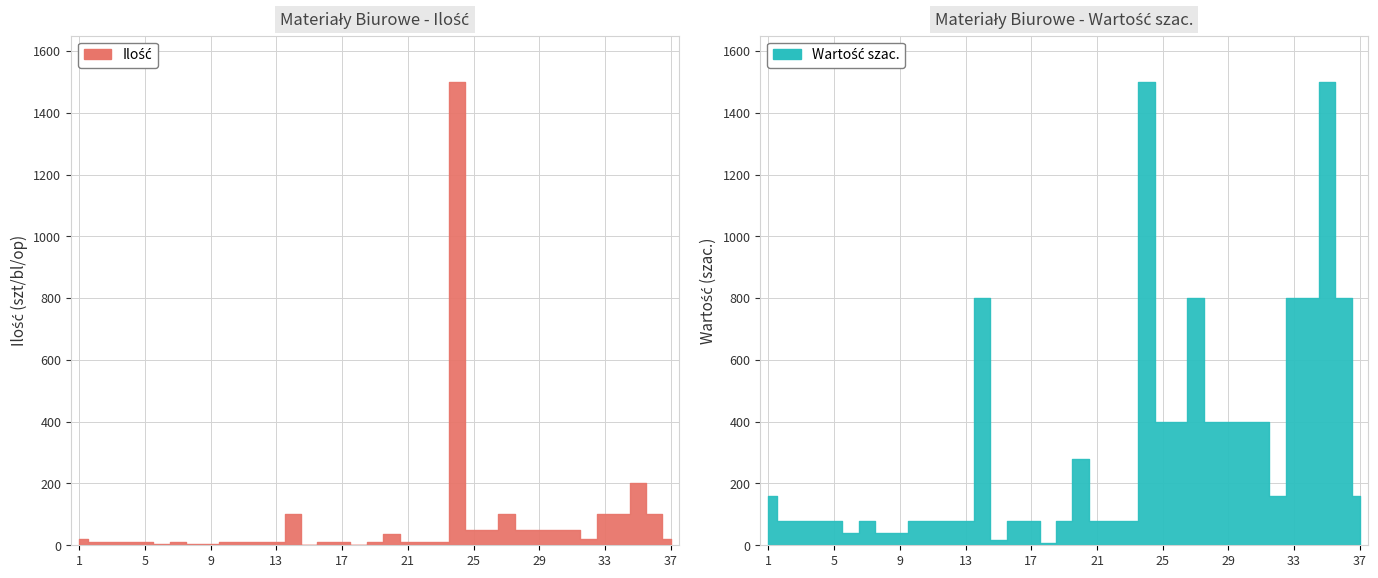

Reading left to right, list all the values displayed in this chart.

1=20	2=10	3=10	4=10	5=10	6=5	7=10	8=5	9=5	10=10	11=10	12=10	13=10	14=100	15=2	16=10	17=10	18=1	19=10	20=35	21=10	22=10	23=10	24=1500	25=50	26=50	27=100	28=50	29=50	30=50	31=50	32=20	33=100	34=100	35=200	36=100	37=20